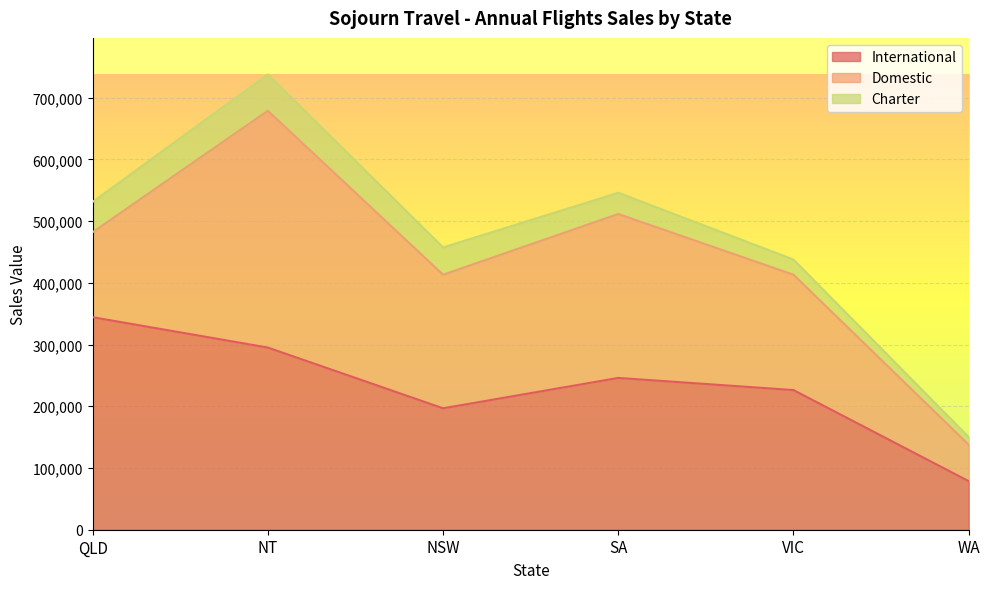

True or false: Charter and Domestic intersect in this chart.

False